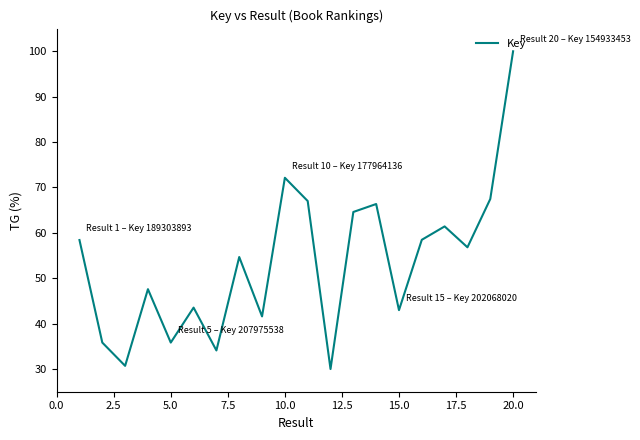

What is the maximum value shown in the chart?

100.0